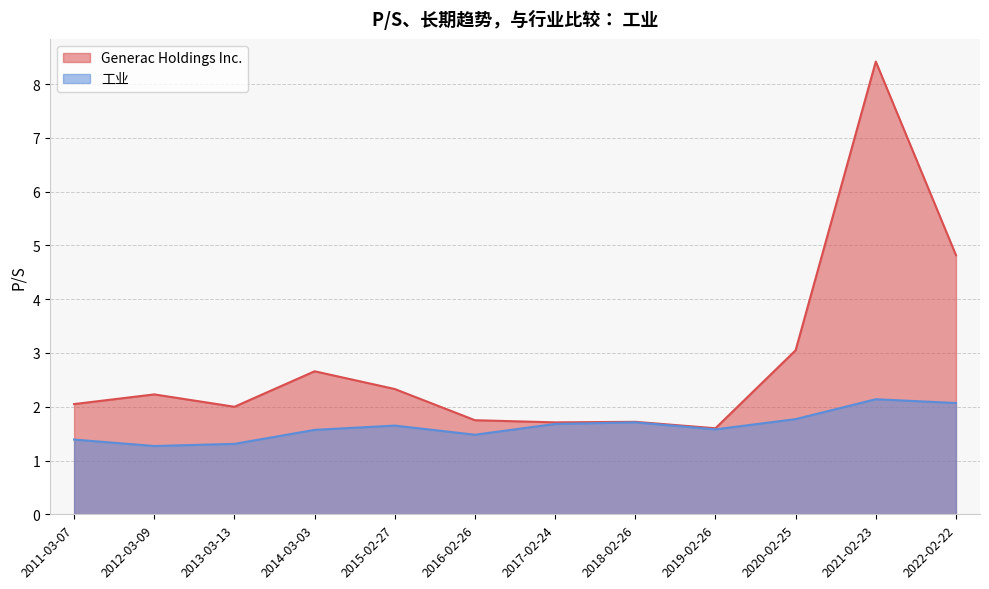

Where is the first local maximum for 工业?

2015-02-27